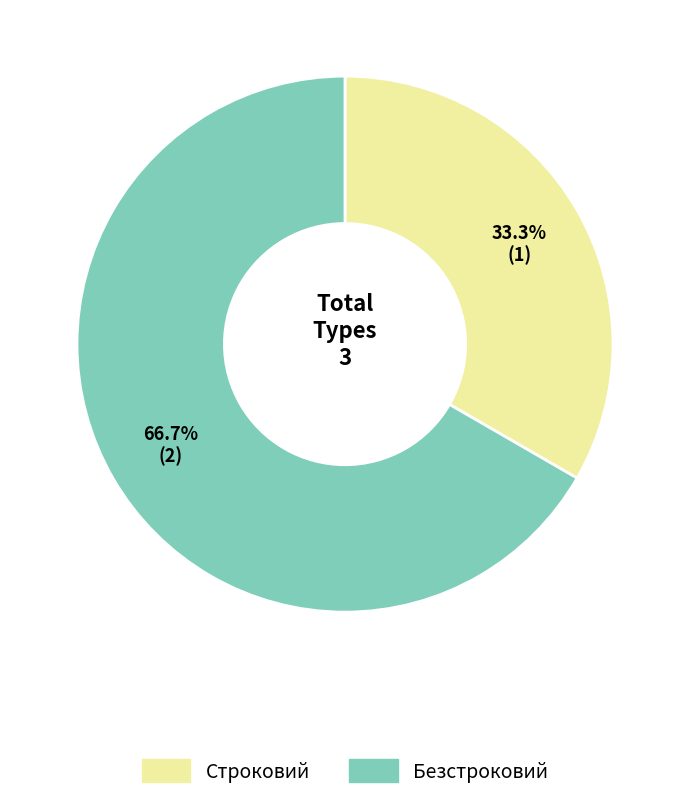

What percentage is the Строковий slice, to the nearest percent?

33%